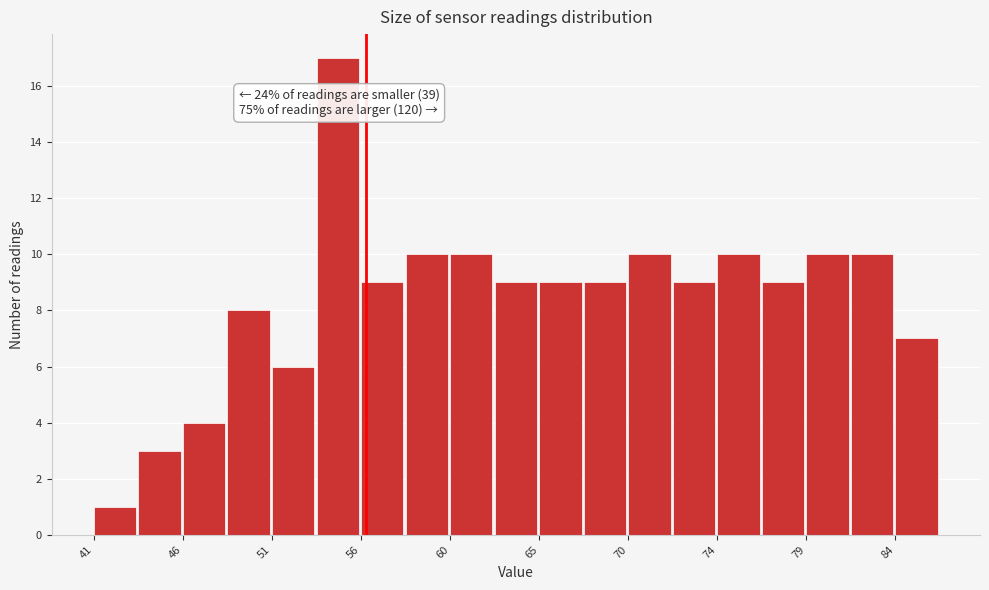

Which range on the x-axis has the tallest bar?

53.0 to 55.5